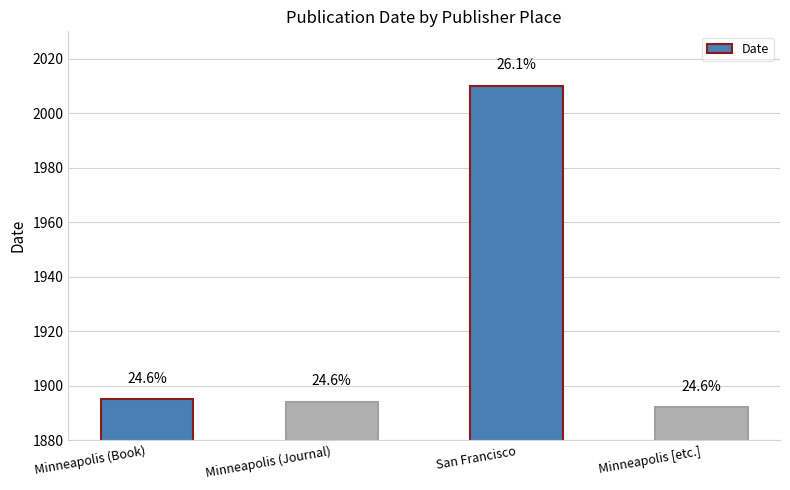

What is the difference between the maximum and minimum values?

118